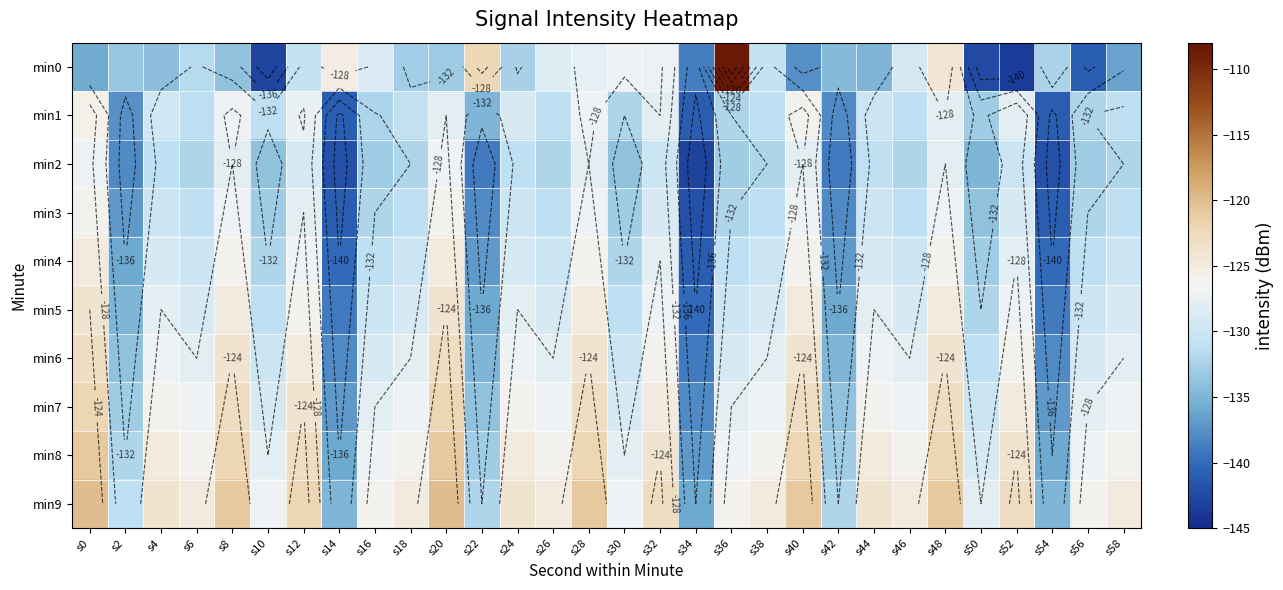

What is the difference between the min9 values at s58 and s44?

1.0